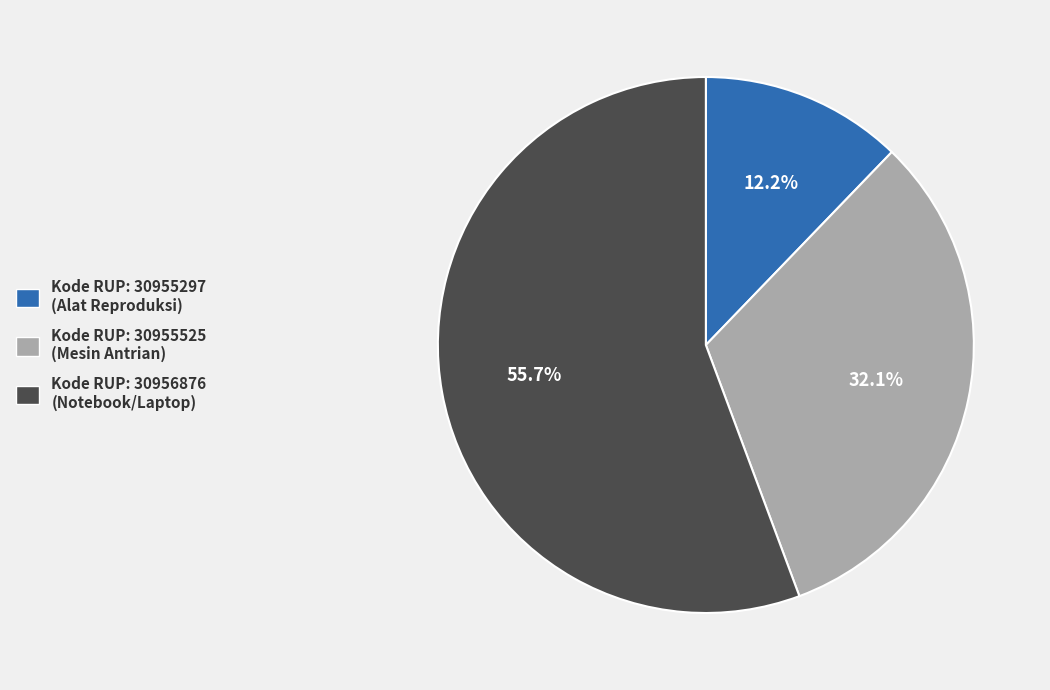

What is the largest slice in the pie chart?

Kode RUP: 30956876 (Notebook/Laptop)